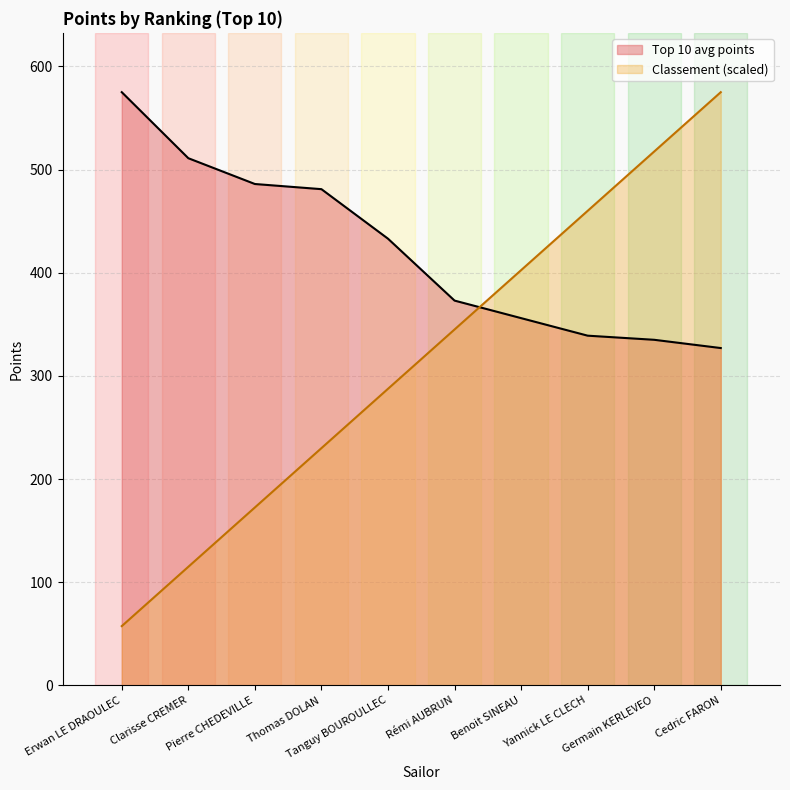

Does the chart display data point markers on the line(s)?

No